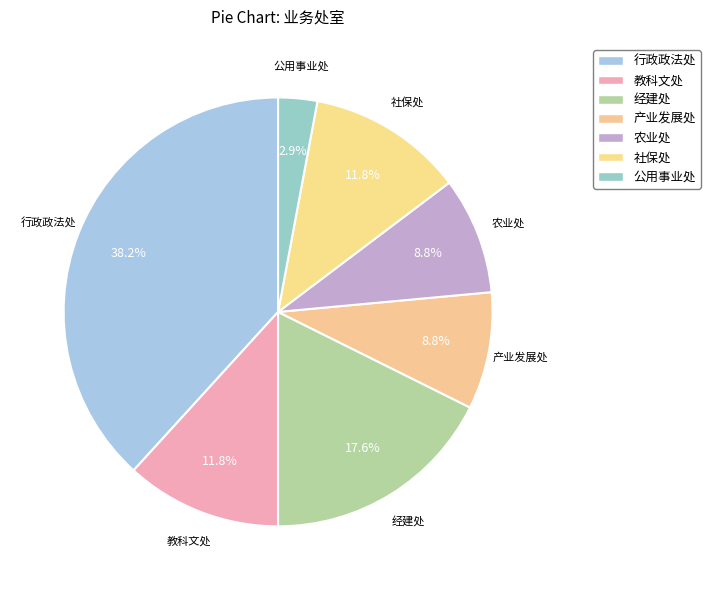

Count the number of slices in the pie.

7